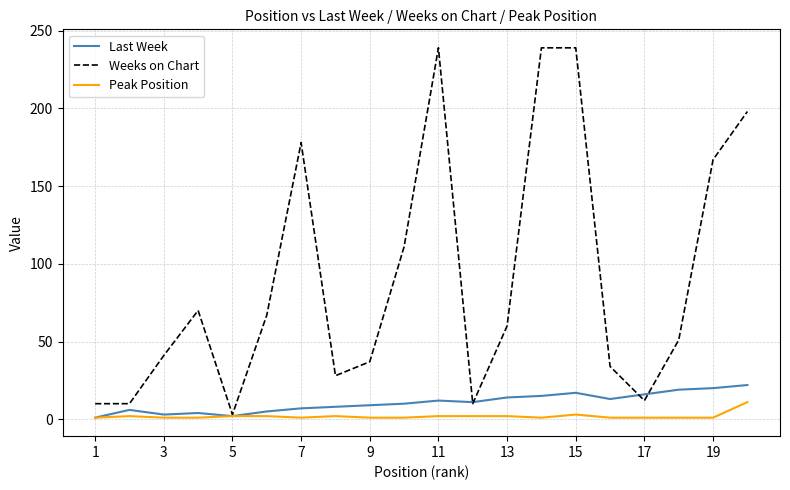

Which series has the largest range (max minus min)?

Weeks on Chart